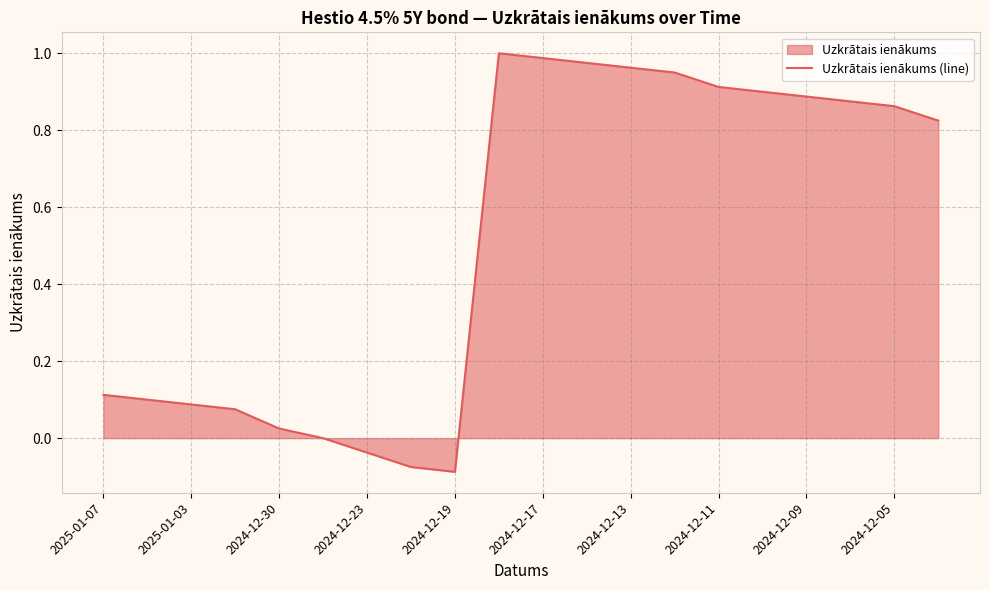

How many values are below zero?

3